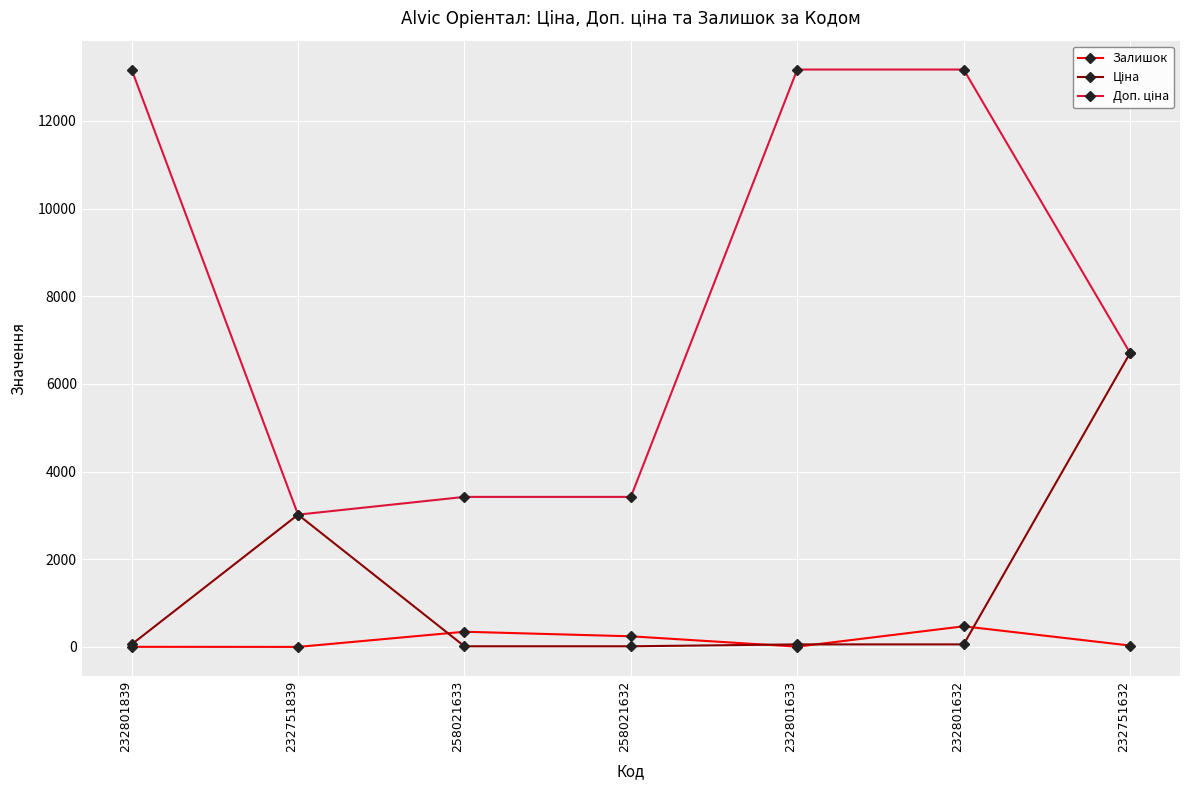

At how many categories does at least one series exceed 4602?

4